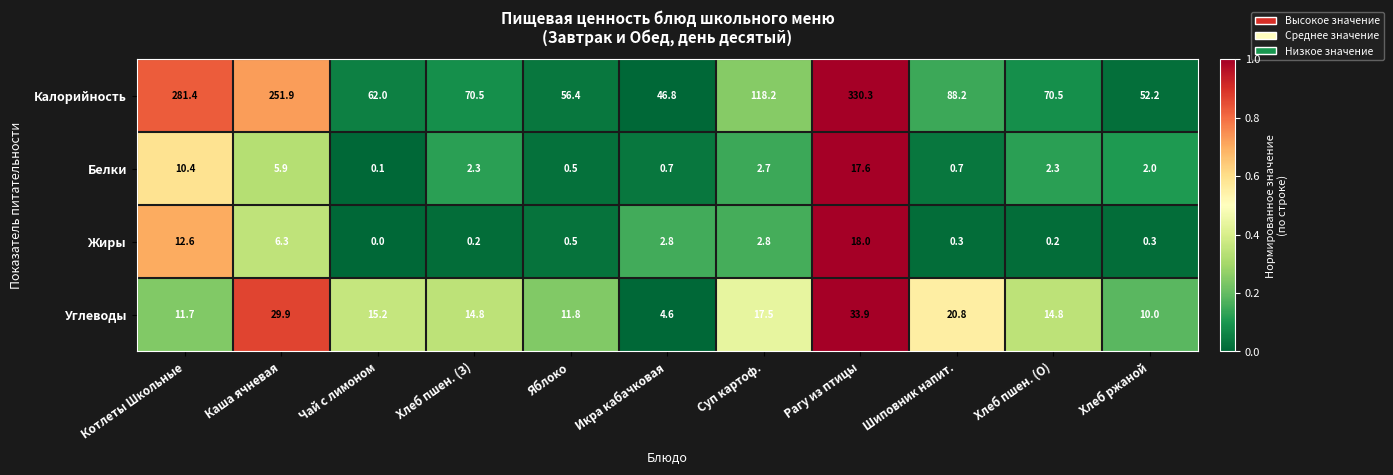

Which series has the largest total across all categories?

Калорийность